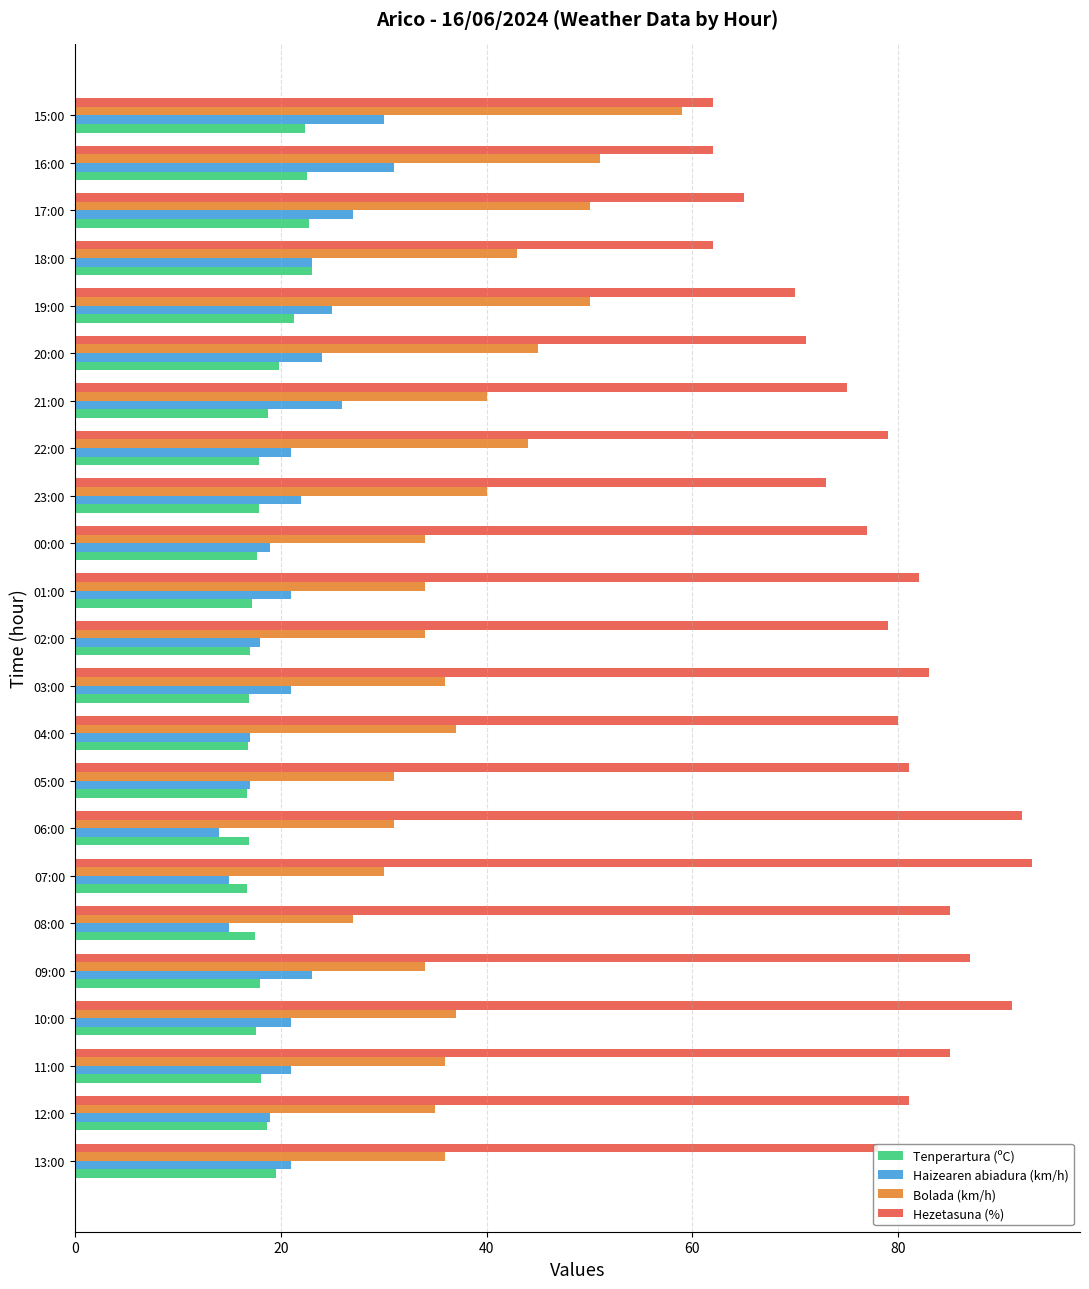

How many data points does each series have?

23